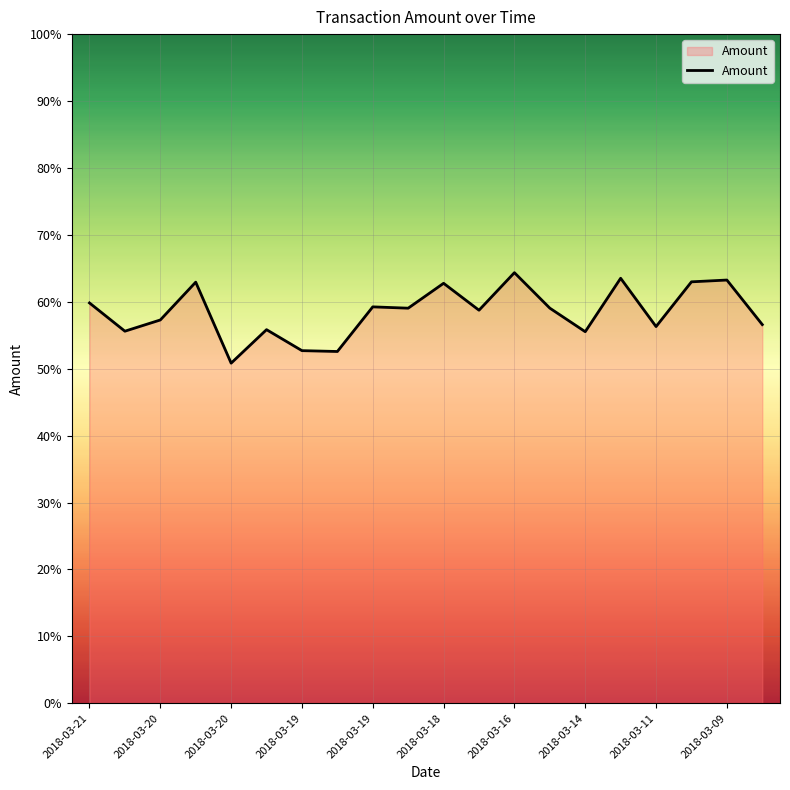

What is the maximum value shown in the chart?

64.4